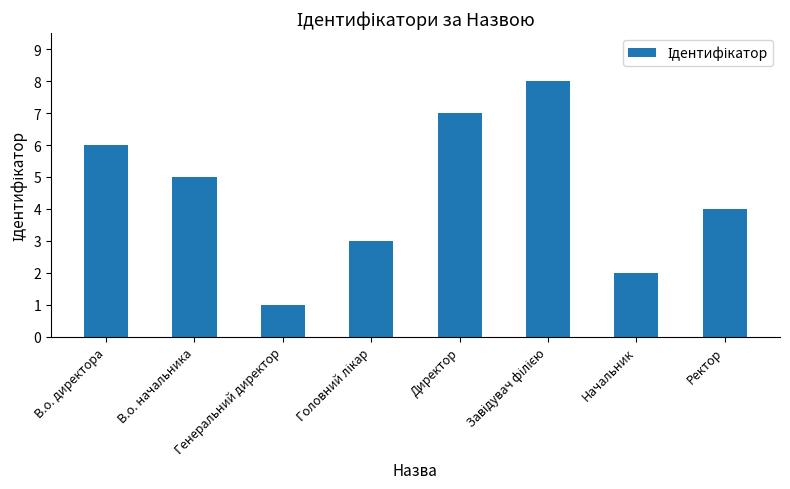

What is the difference between the second highest and second lowest values?

5